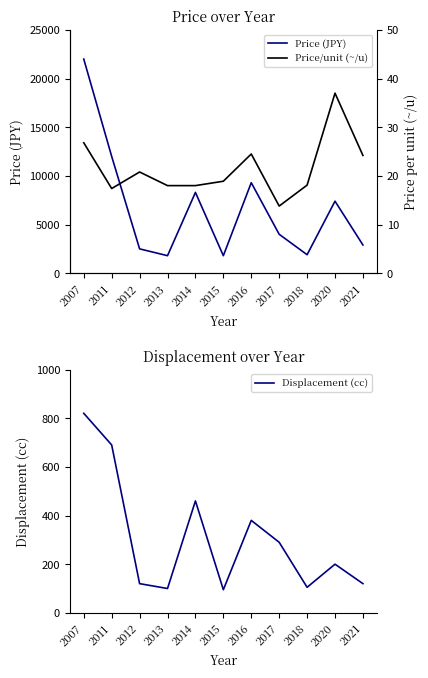

What are all the series names shown in the legend?

Price (JPY), Displacement (cc), Price/unit (~/u)